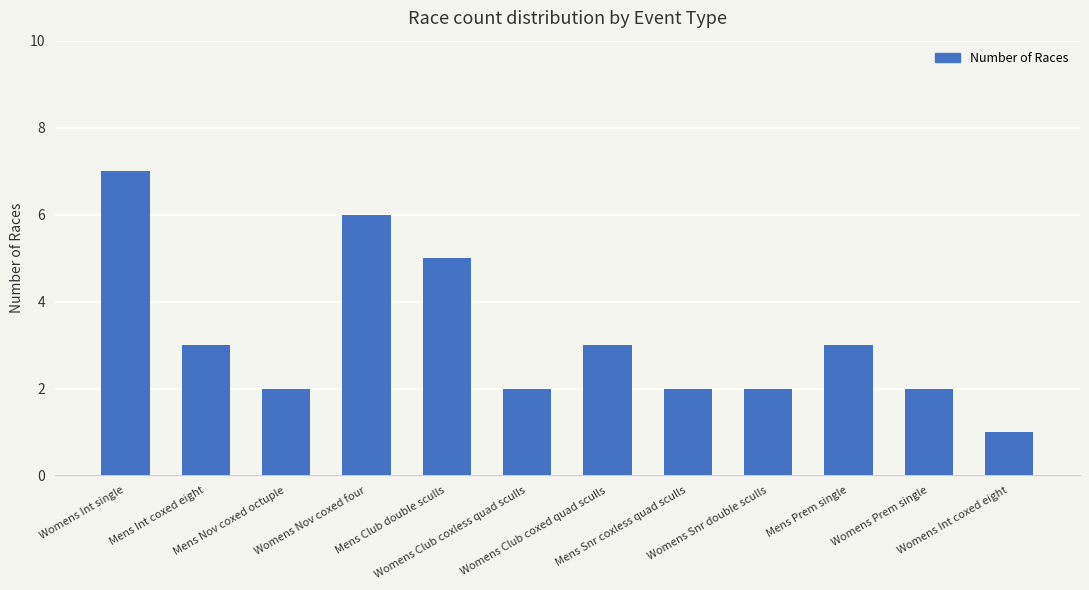

What is the change in value from Womens Club coxless quad sculls to Womens Int coxed eight?

-1